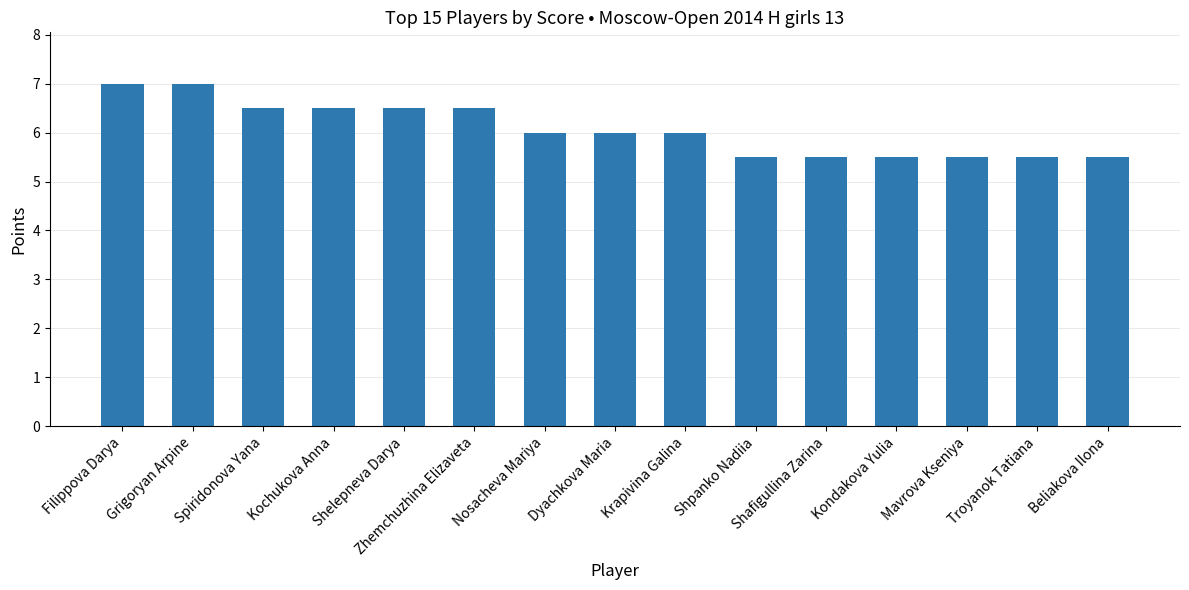

What is the sum of all values?

91.0